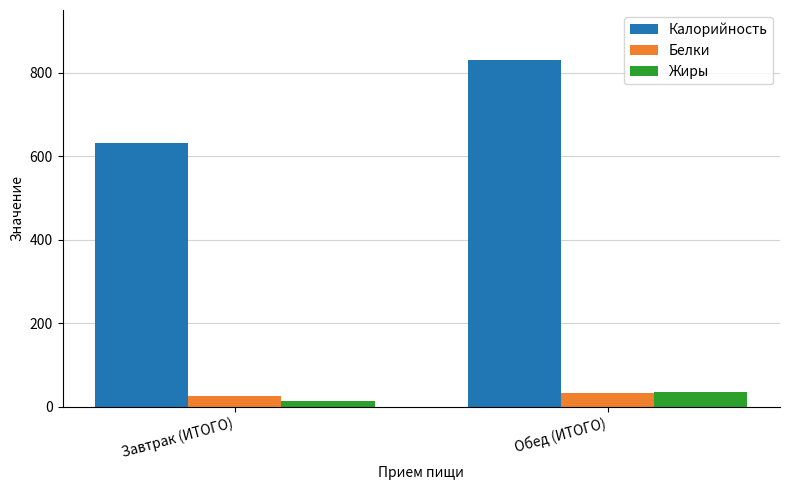

List the labels in order of Калорийность value, smallest first.

Завтрак (ИТОГО), Обед (ИТОГО)